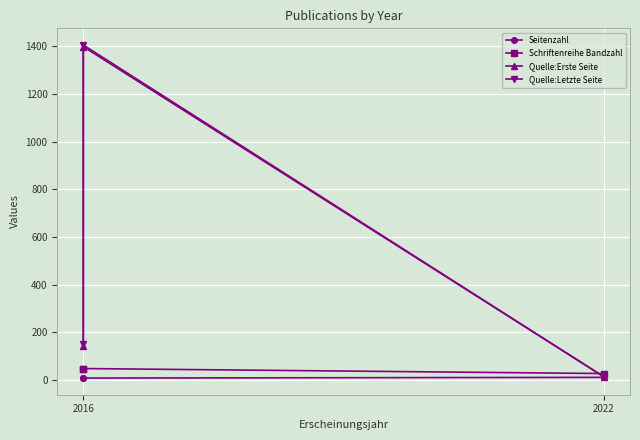

Which series has the largest total across all categories?

Quelle:Letzte Seite